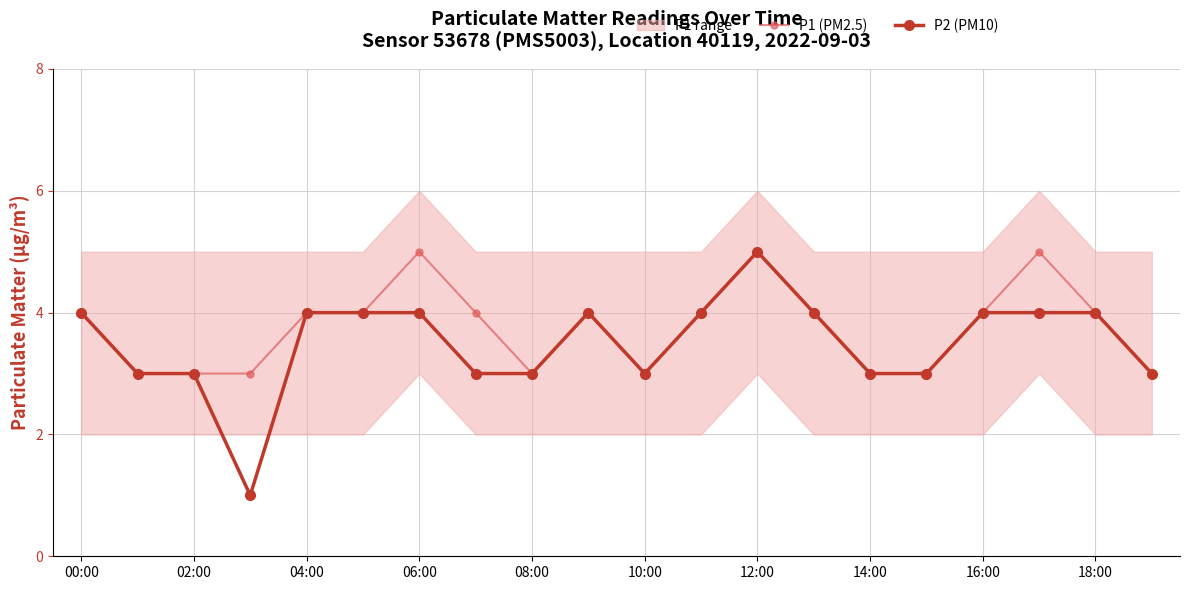

Which series has the largest total across all categories?

P1 (PM2.5)